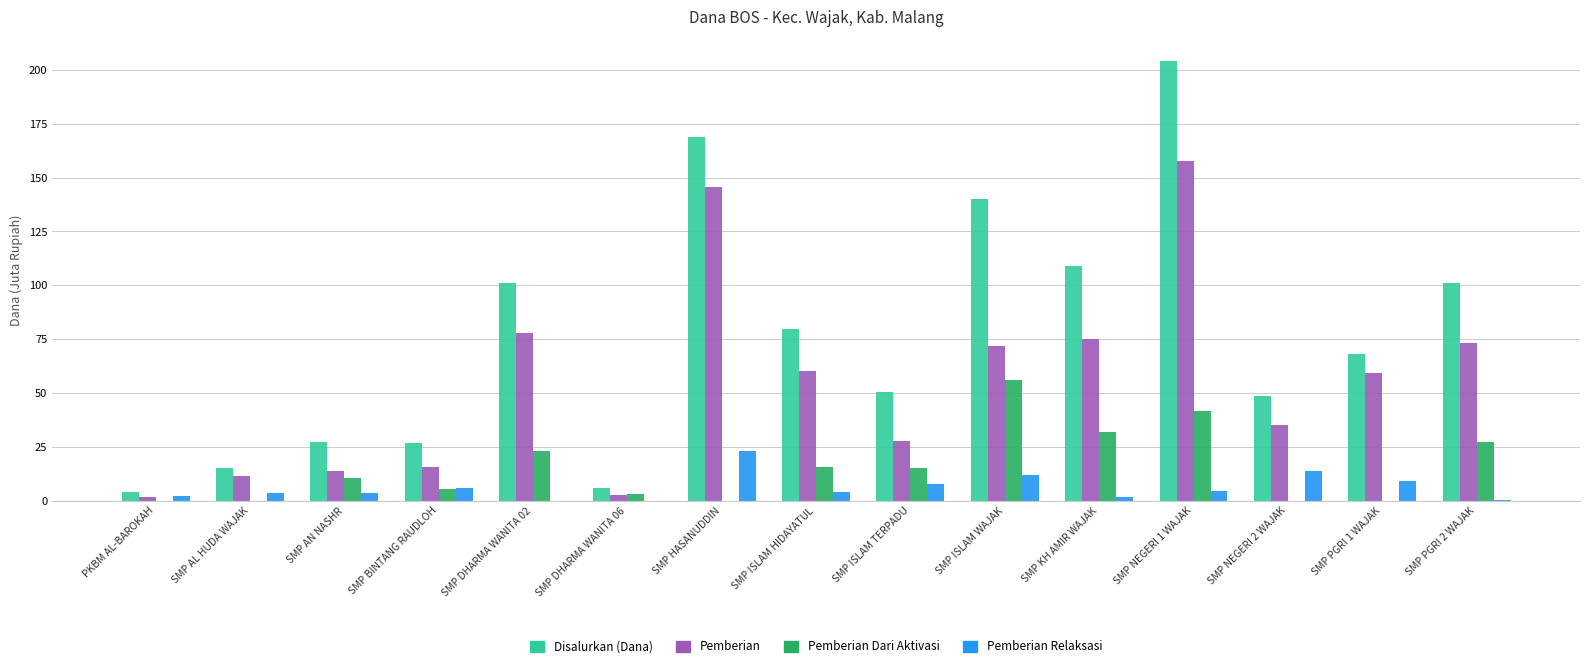

Are the bars horizontal?

No